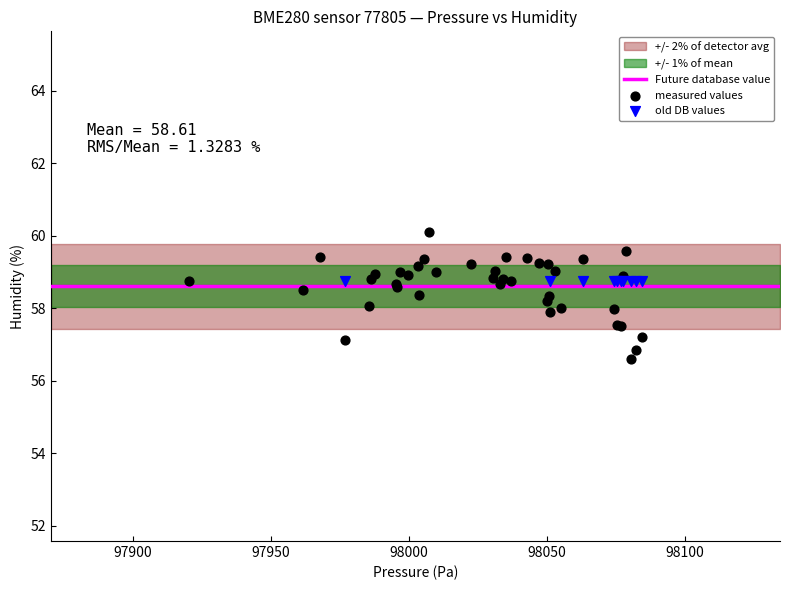

Which series contains the lowest Y value?

measured values